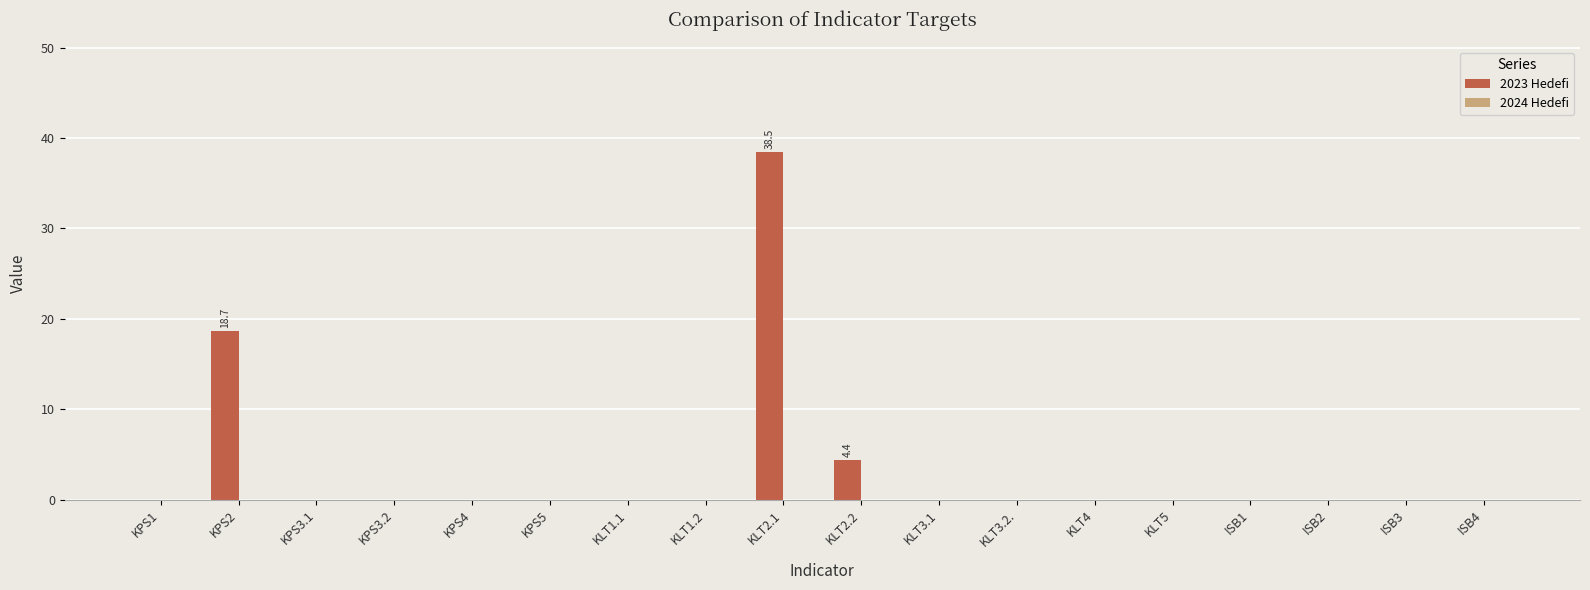

What is the sum of all values?

61.6